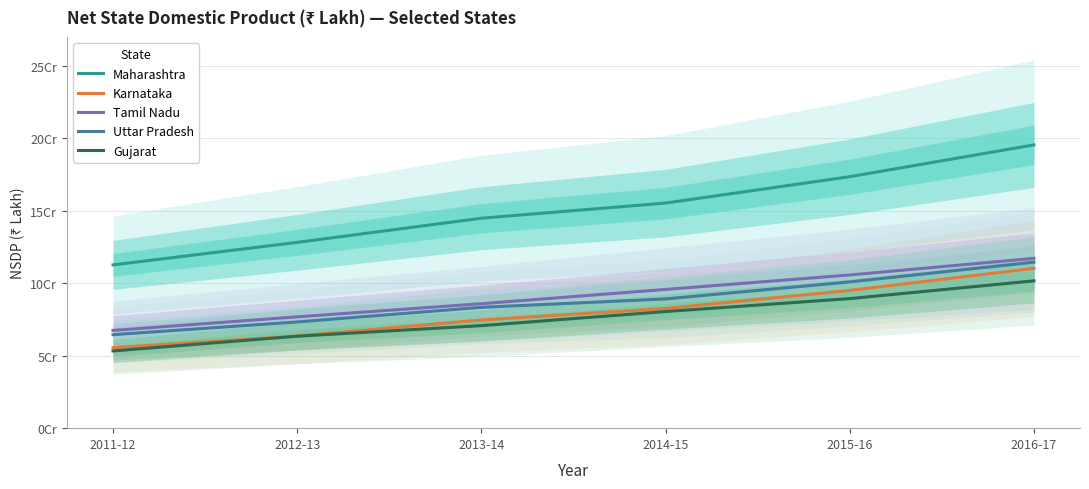

Which has a higher value, 2016-17 or 2013-14?

2016-17